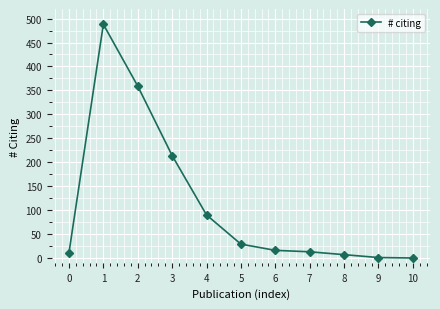

Is it true that the value at 0 is 11?

True